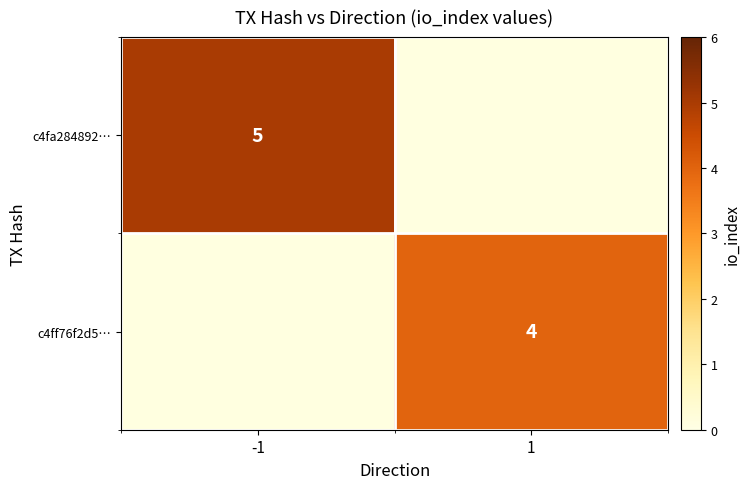

How many data points does each series have?

2